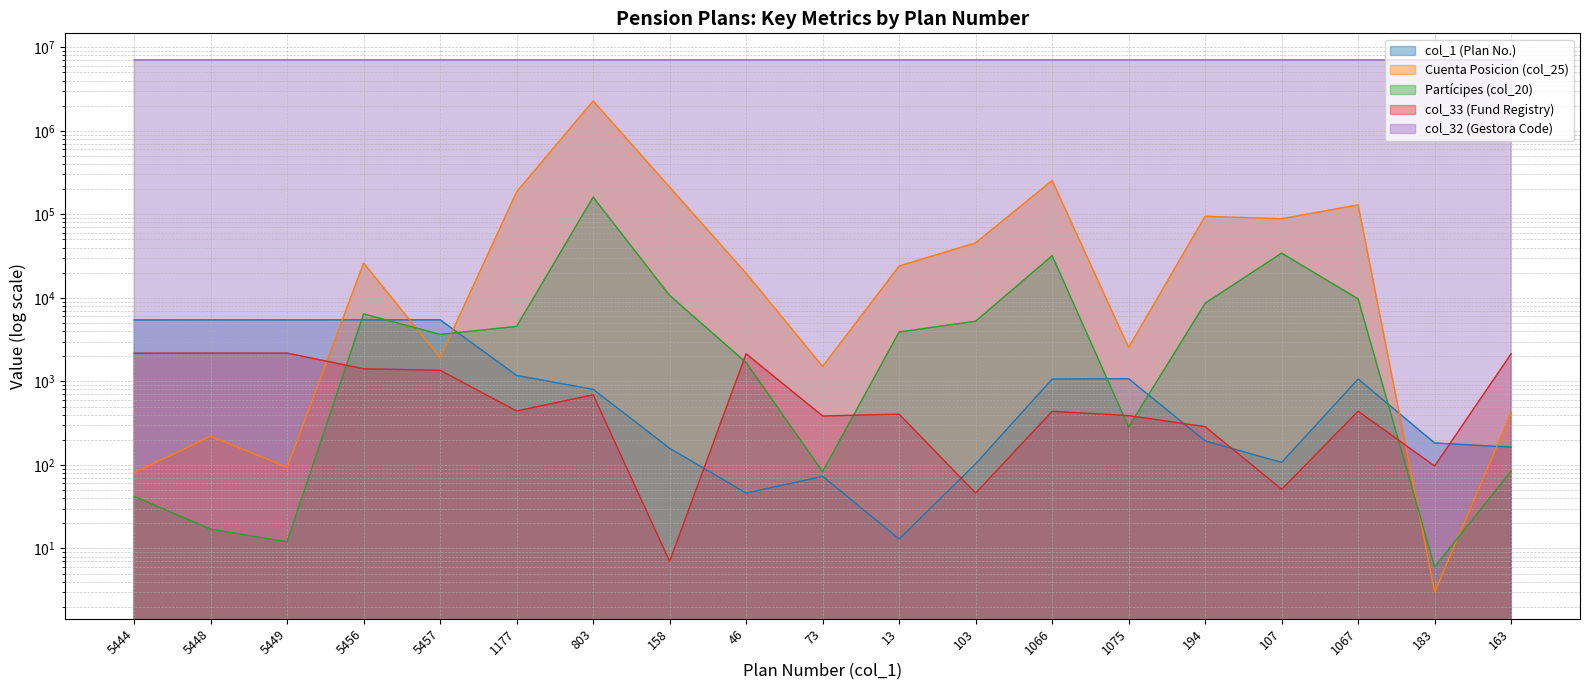

What is the maximum value for Partícipes (col_20)?

160742